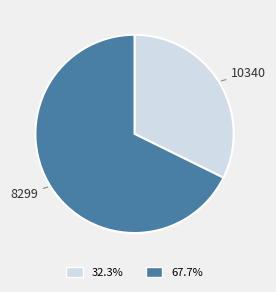

Is there any slice that represents more than half of the pie?

Yes